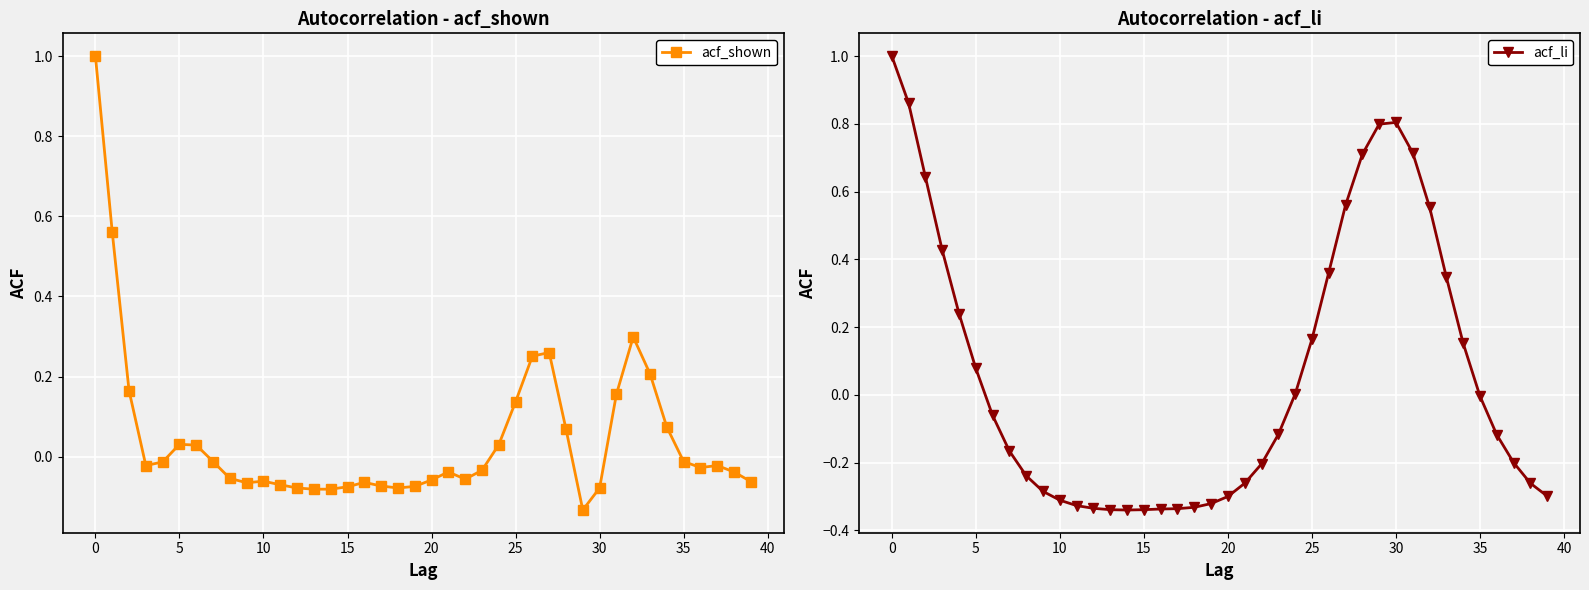

Which series has the largest range (max minus min)?

acf_li